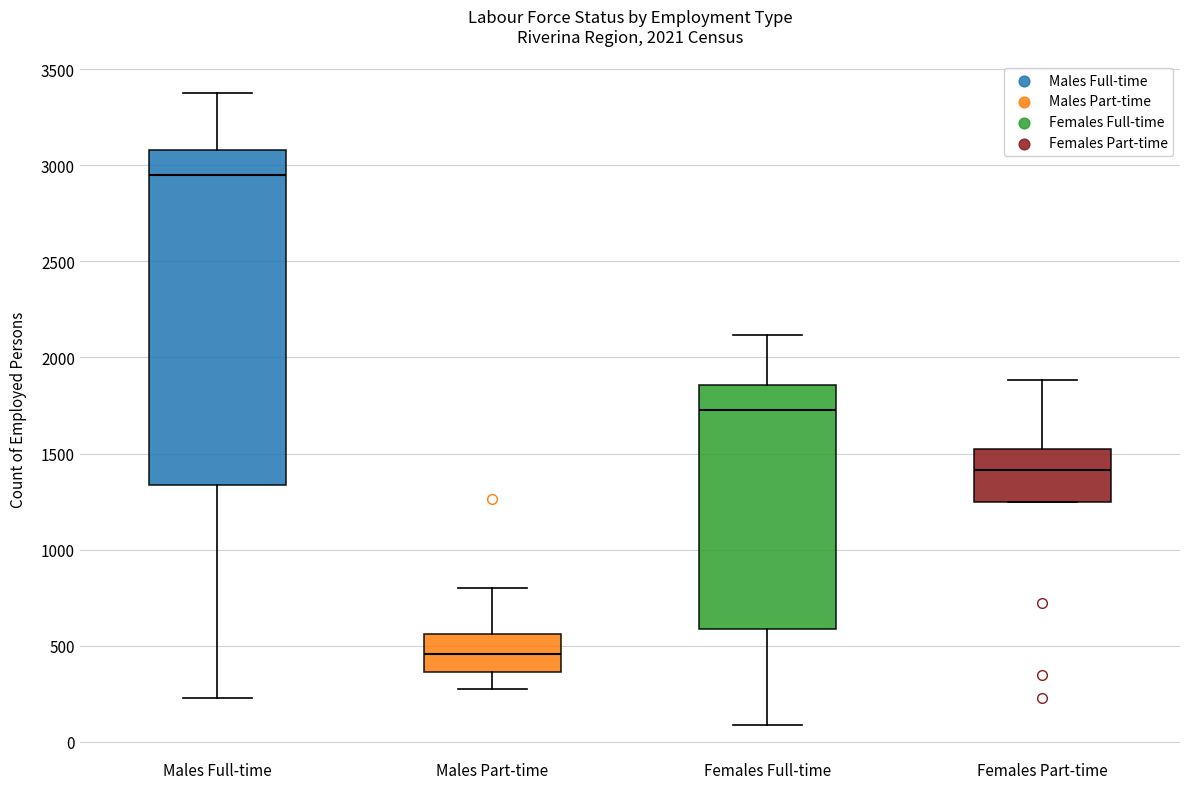

Which box is the tallest, from its lower edge to its upper edge?

Males Full-time